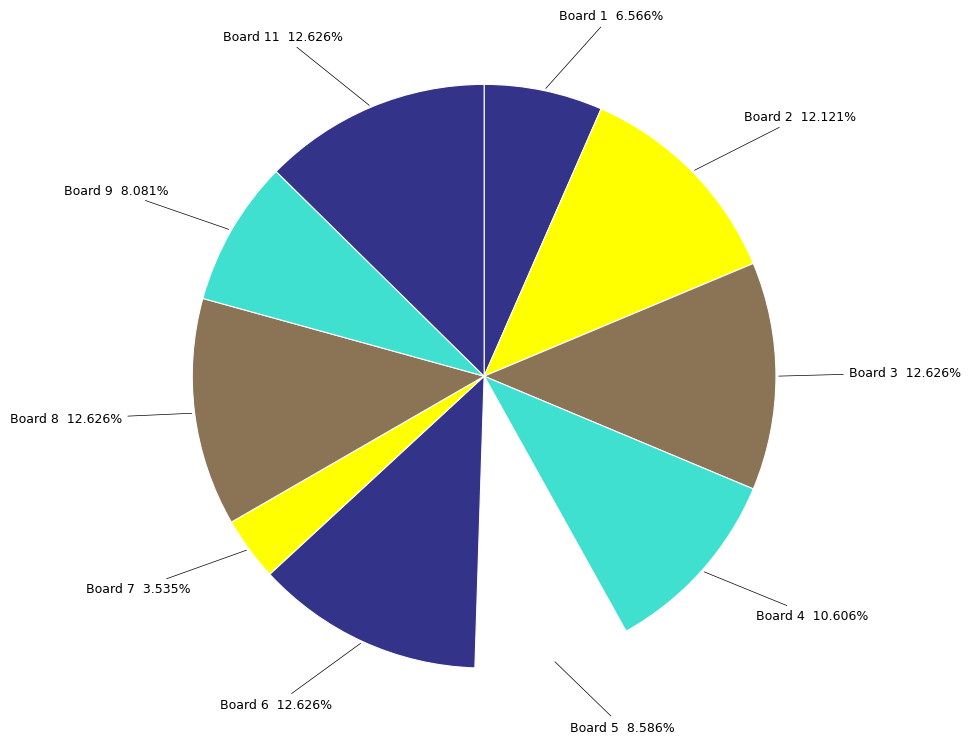

Is Board 2 the majority of the pie?

No